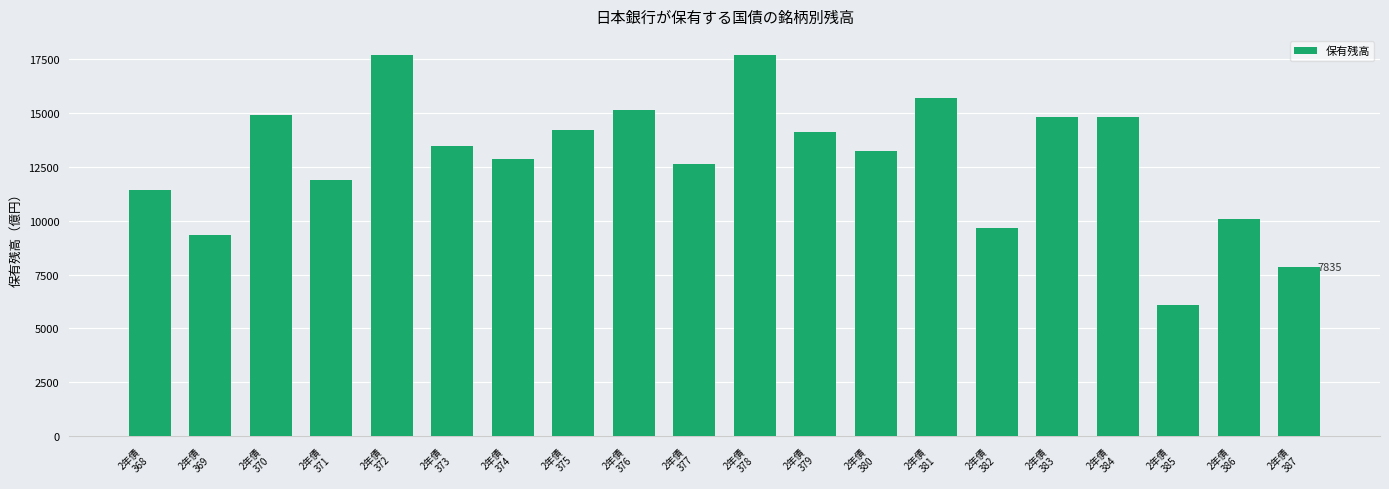

What is the approximate value at 2年債
369, to the nearest 10?

9340